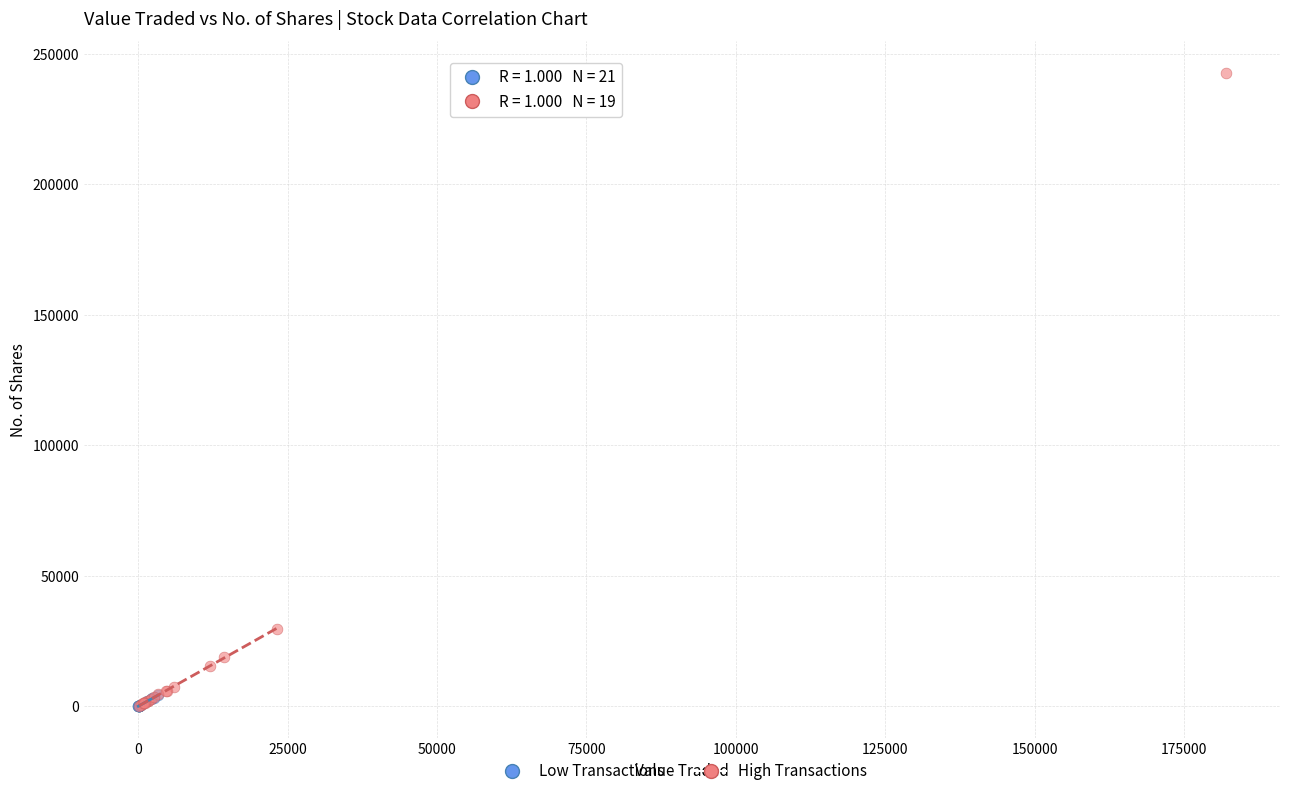

Which series reaches the maximum Y coordinate?

High Transactions